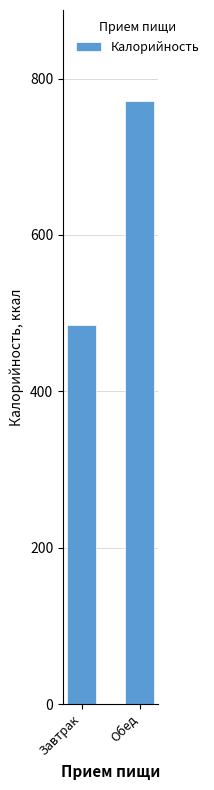

What is the average value?

628.7